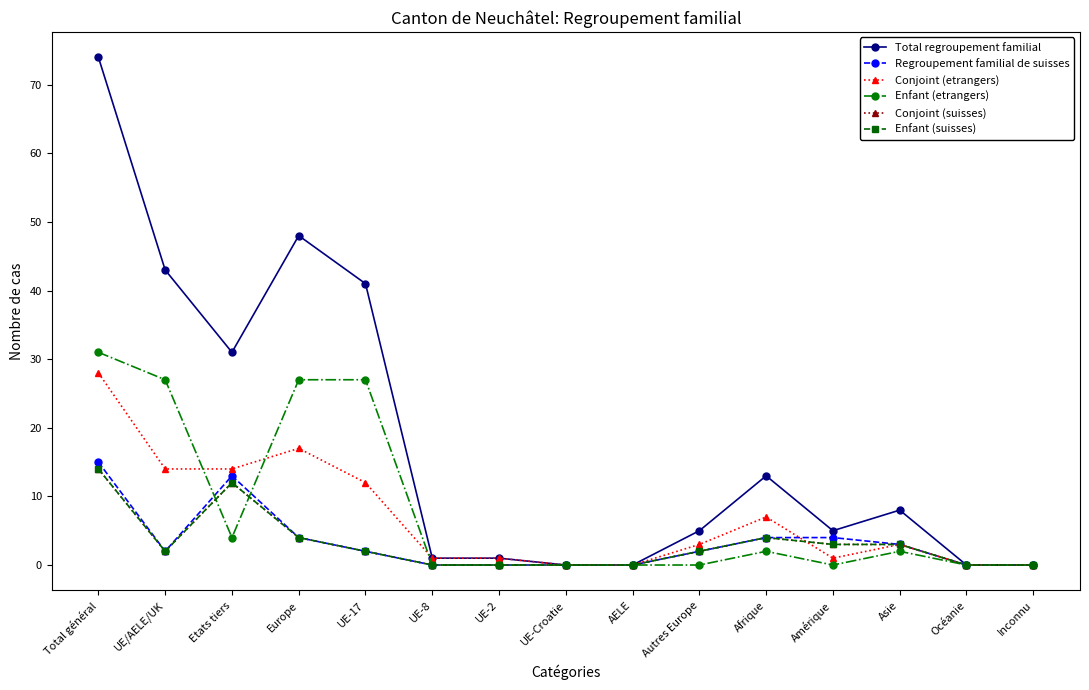

Is this an area chart (filled region under the line)?

No